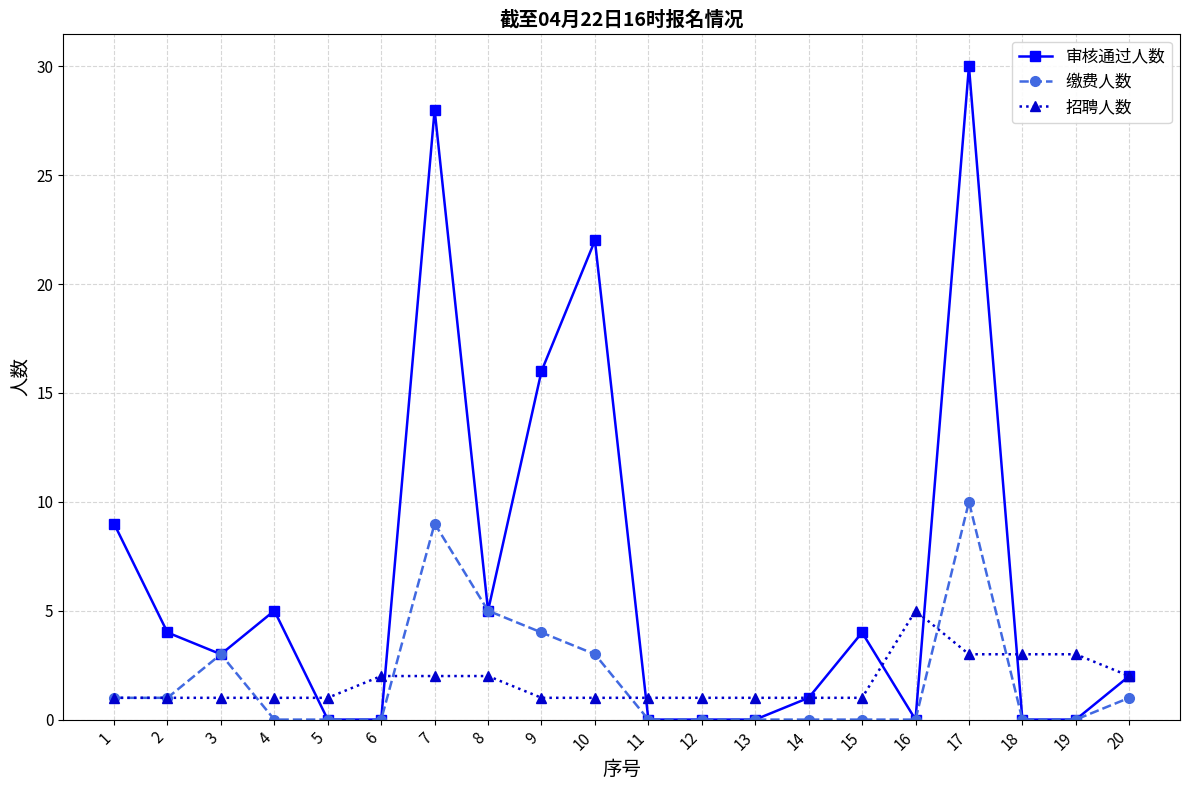

What is the sum of the 审核通过人数 values at 1 and 7?

37